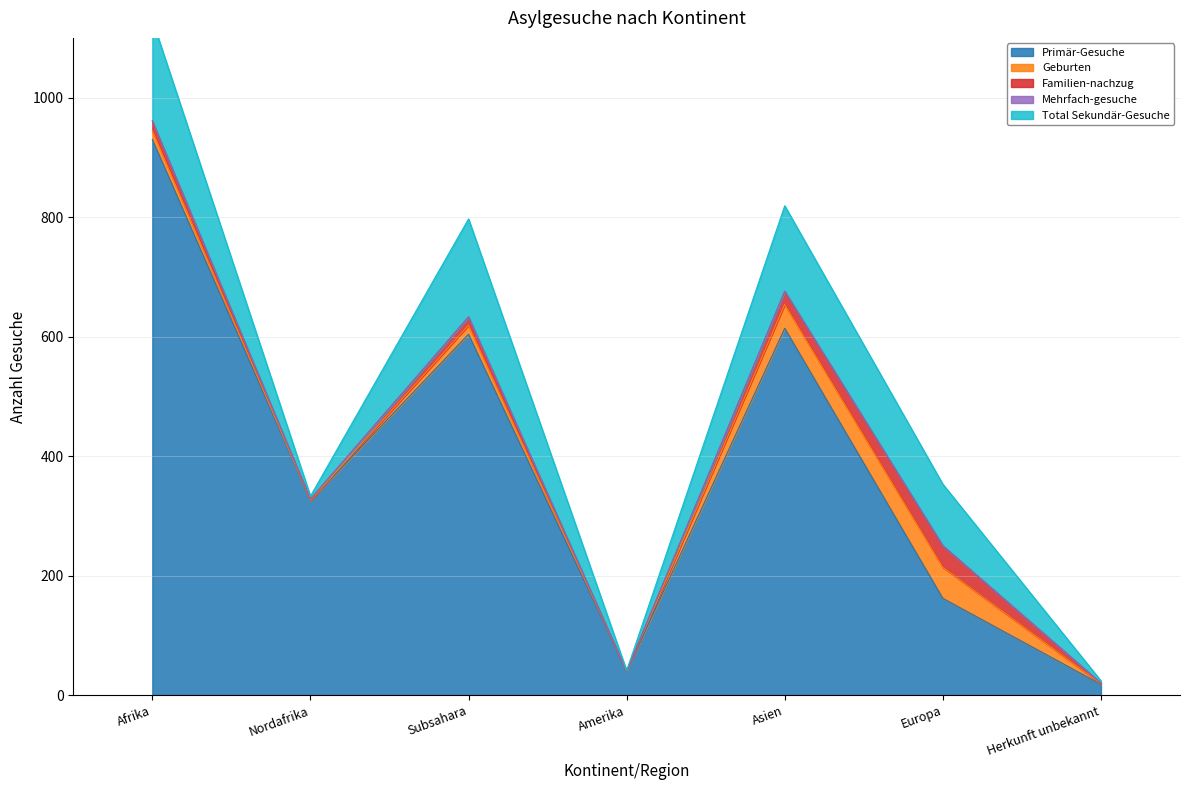

How many series are shown in this chart?

5